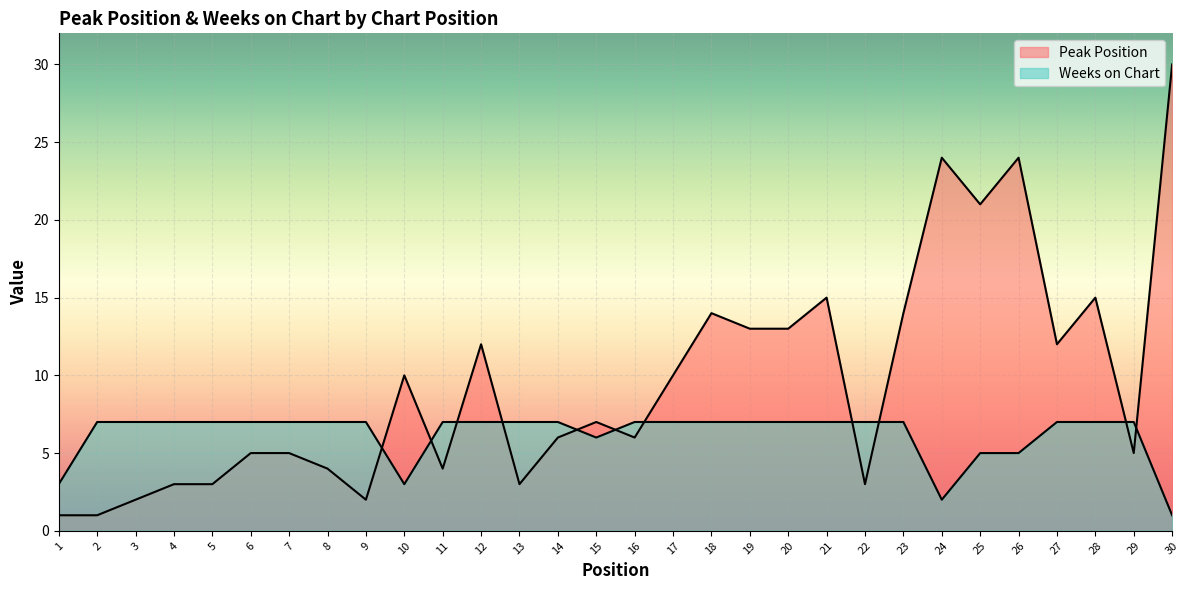

Reading left to right, list all the values displayed in this chart.

Peak Position: 1=1	2=1	3=2	4=3	5=3	6=5	7=5	8=4	9=2	10=10	11=4	12=12	13=3	14=6	15=7	16=6	17=10	18=14	19=13	20=13	21=15	22=3	23=14	24=24	25=21	26=24	27=12	28=15	29=5	30=30
Weeks on Chart: 1=3	2=7	3=7	4=7	5=7	6=7	7=7	8=7	9=7	10=3	11=7	12=7	13=7	14=7	15=6	16=7	17=7	18=7	19=7	20=7	21=7	22=7	23=7	24=2	25=5	26=5	27=7	28=7	29=7	30=1